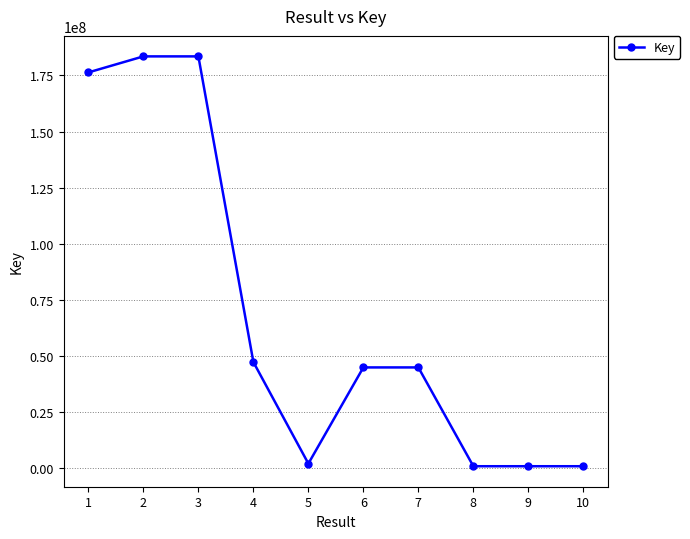

What is the difference between the values at 3 and 5?

181651933